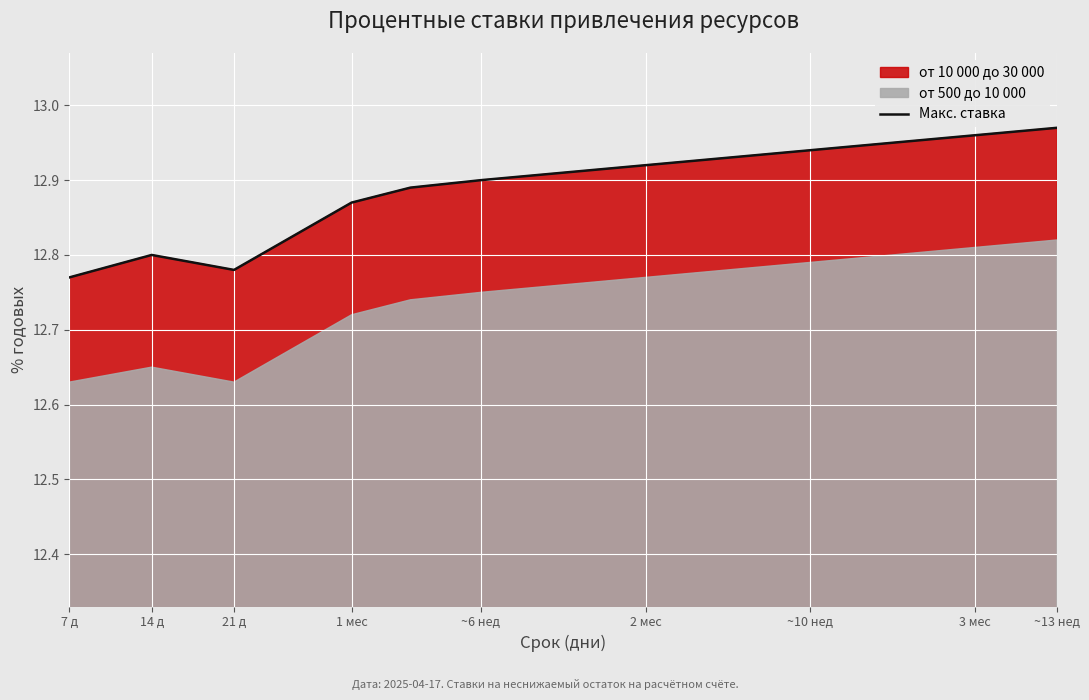

The value of Макс. ставка at ~13 нед is 20.3. True or false?

False